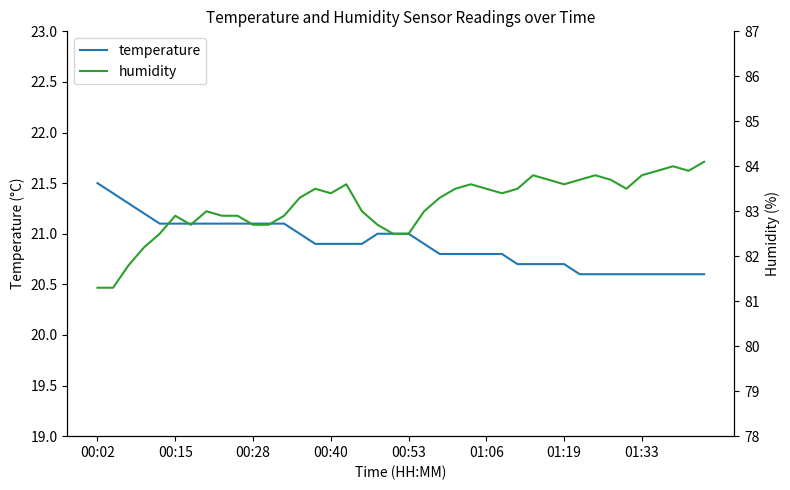

The value of humidity at 16 is 122.7. True or false?

False